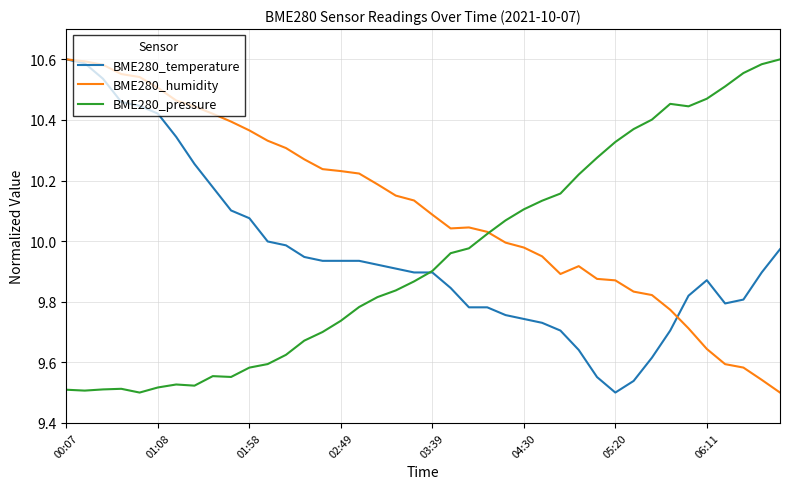

Which series has the largest total across all categories?

BME280_humidity